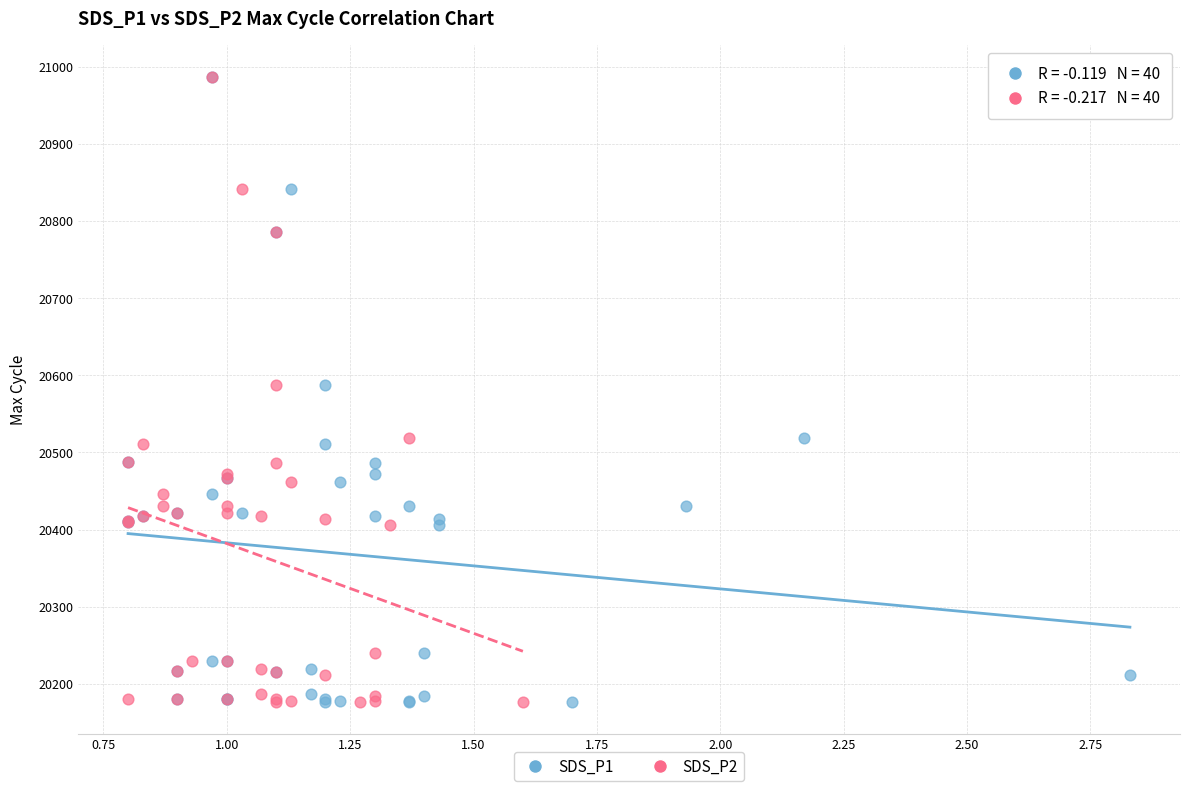

What are all the series names shown in the legend?

SDS_P1, SDS_P2